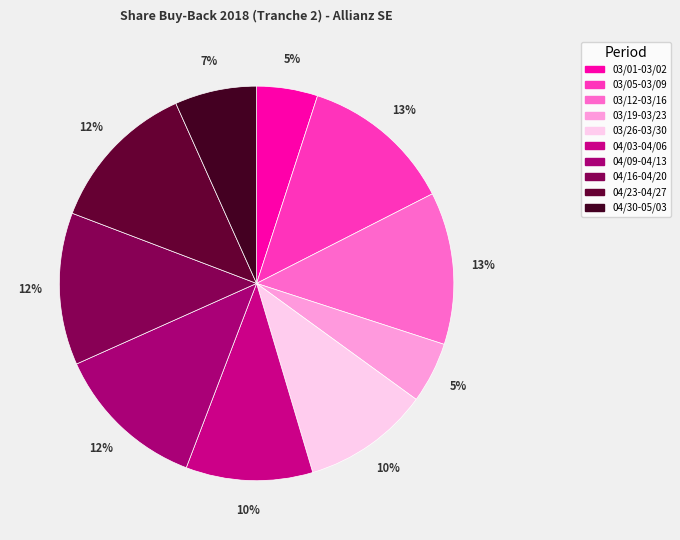

Does 03/05-03/09 account for over 50% of the chart?

No